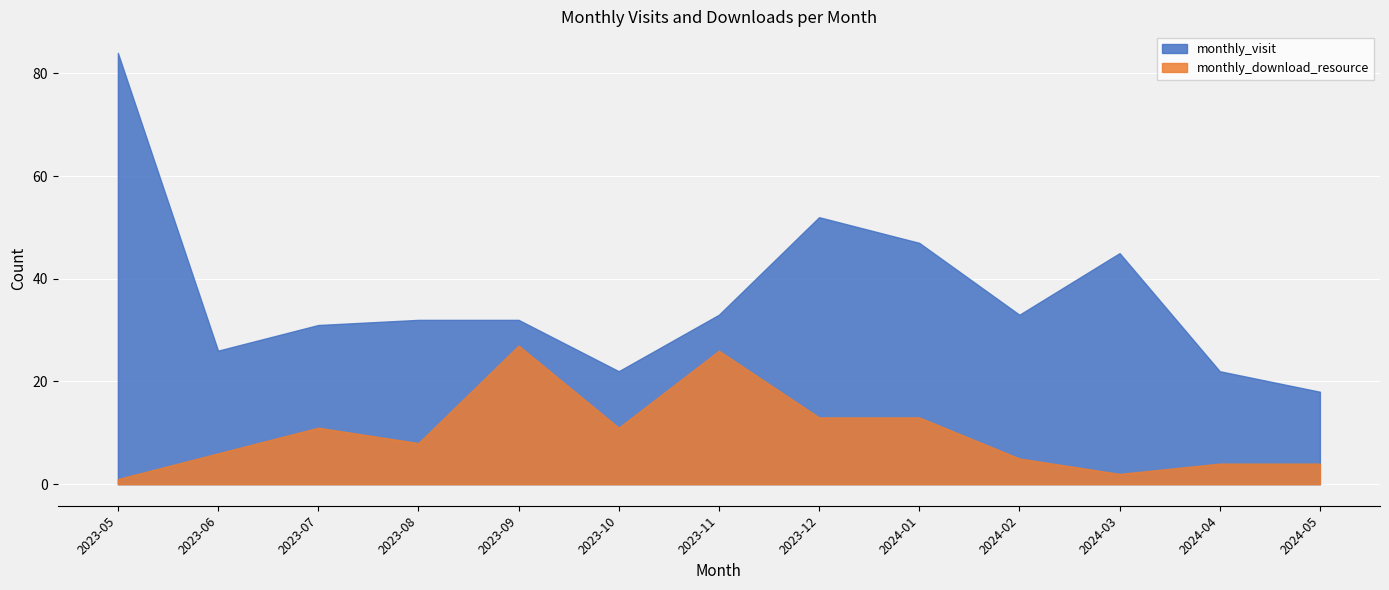

Reading right to left, list all the values displayed in this chart.

monthly_visit: 18	22	45	33	47	52	33	22	32	32	31	26	84
monthly_download_resource: 4	4	2	5	13	13	26	11	27	8	11	6	1